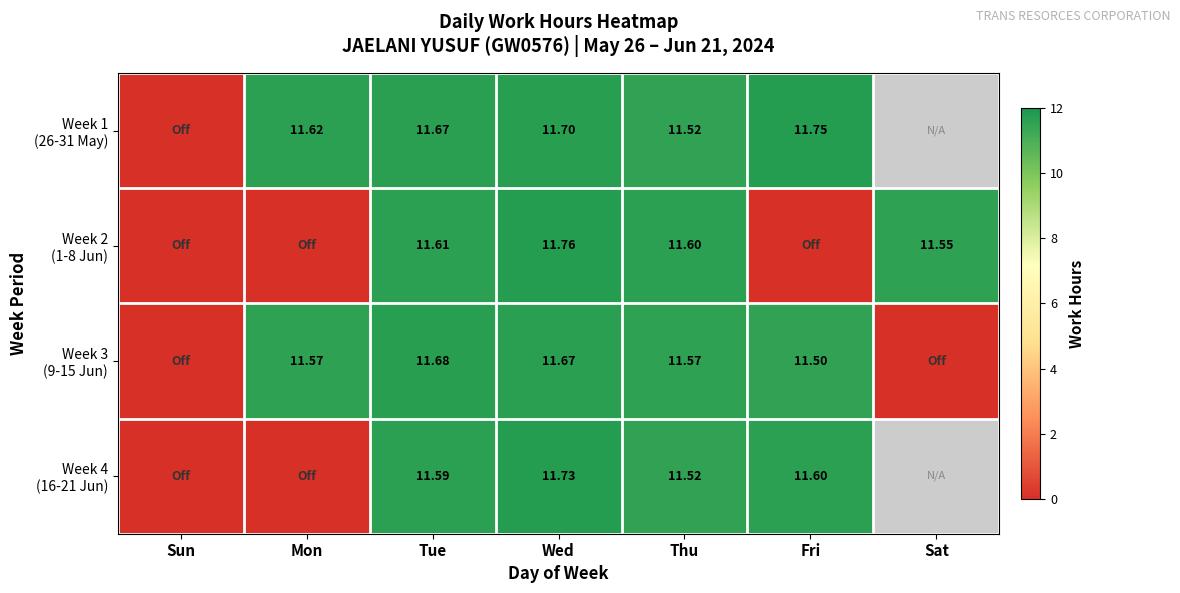

How many series are shown in this chart?

4